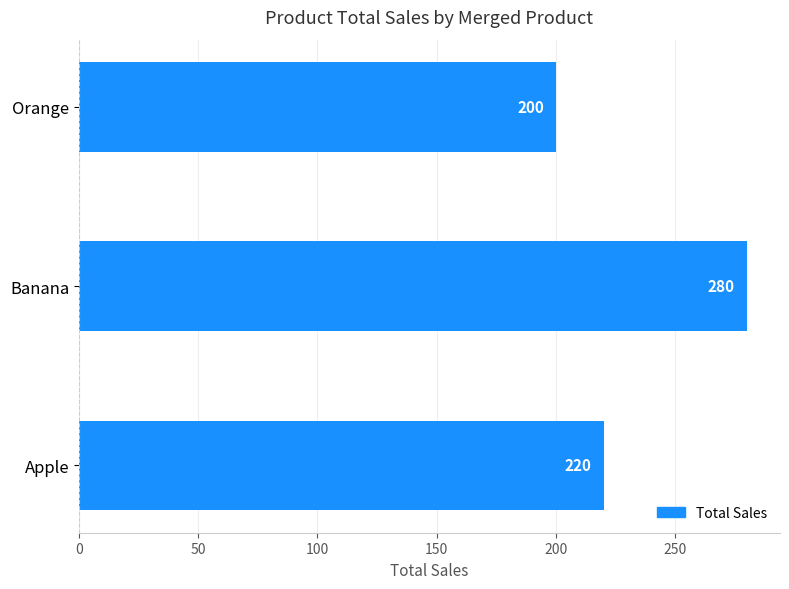

How many values exceed 220?

1